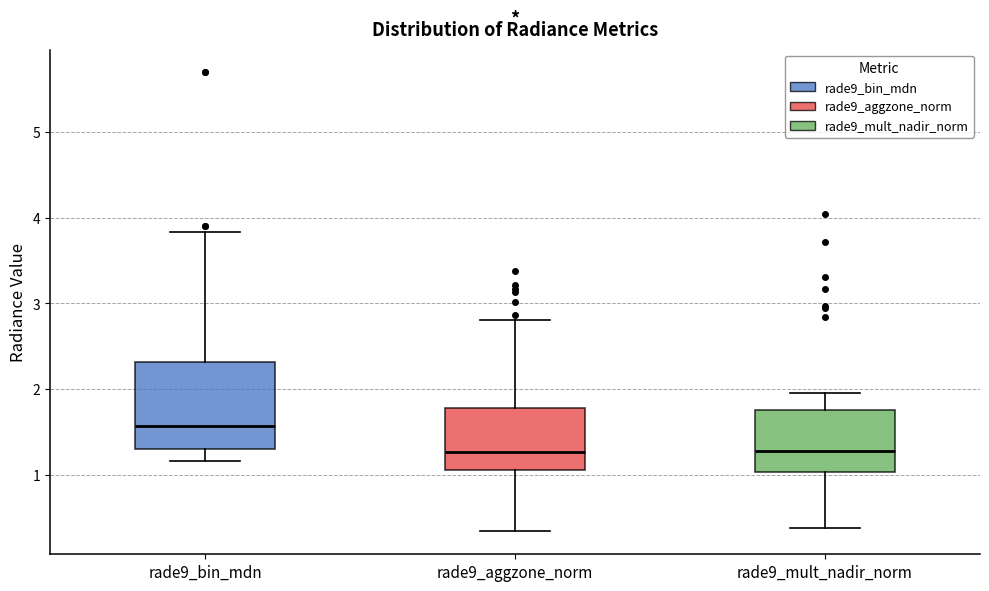

Reading left to right, read every box against the y-axis: the position of its median line, the range the box covers, and the ends of its whiskers. The values are not printed on the chart, so give them approximately, as read against the axis.

rade9_bin_mdn: median 1.6, box 1.3 to 2.3, whiskers 1.2 to 3.8
rade9_aggzone_norm: median 1.3, box 1.0 to 1.8, whiskers 0.3 to 2.8
rade9_mult_nadir_norm: median 1.3, box 1.0 to 1.8, whiskers 0.4 to 2.0